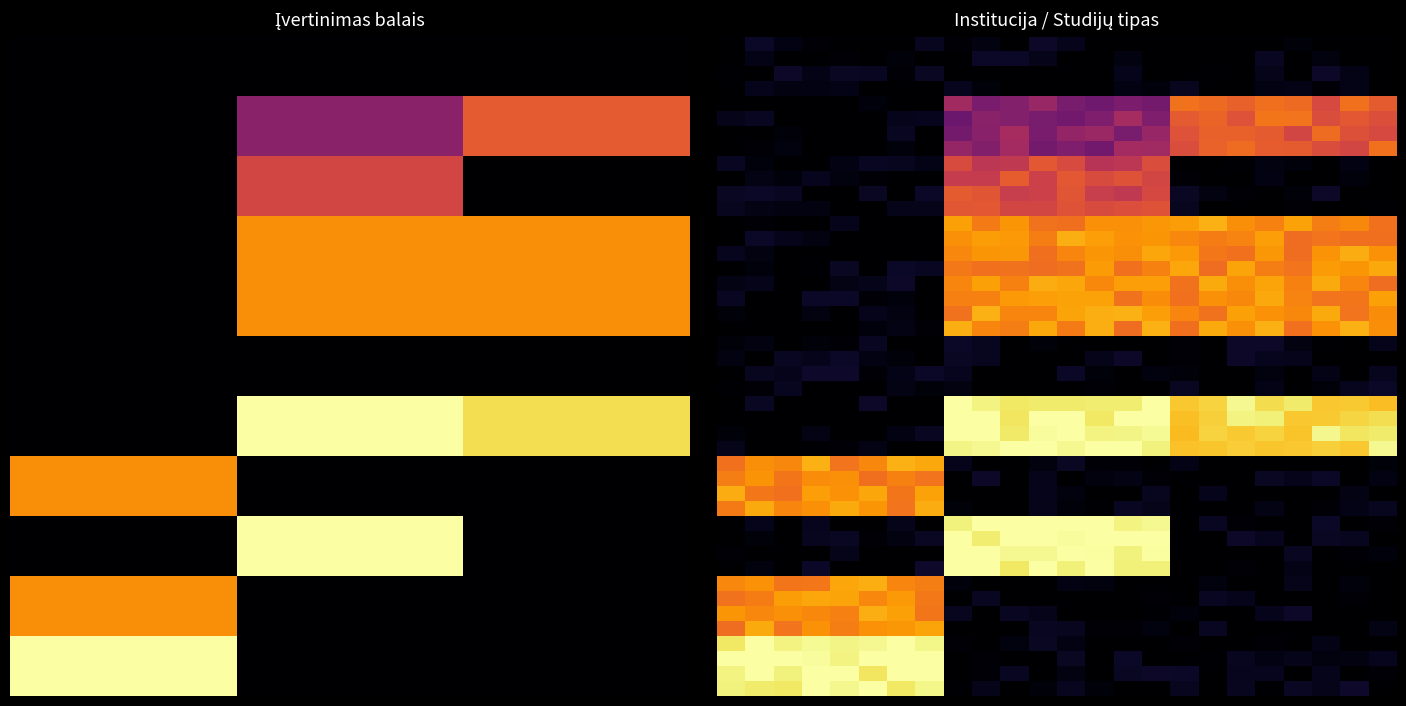

List the labels in order of Mykolo Romerio universitetas value, largest first.

Koleginės studijos, Bakalauro studijos, Magistrantūros studijos